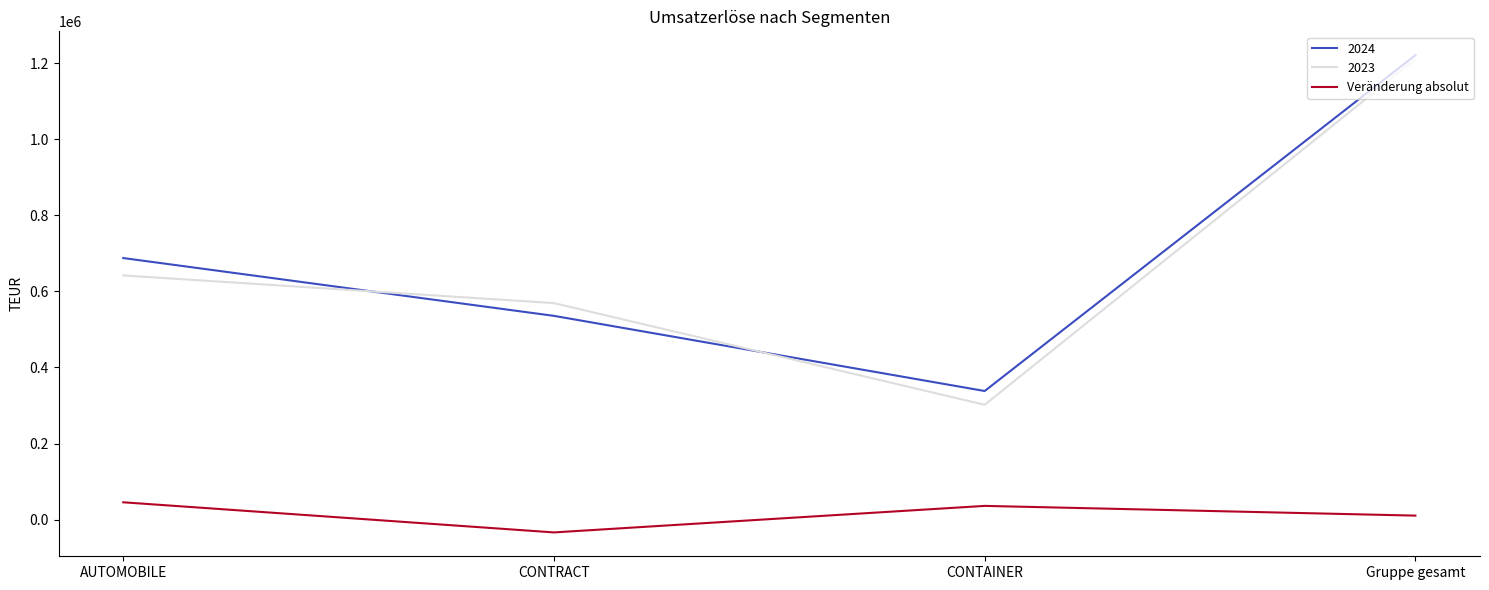

Rank the categories by 2024 value from lowest to highest.

CONTAINER, CONTRACT, AUTOMOBILE, Gruppe gesamt